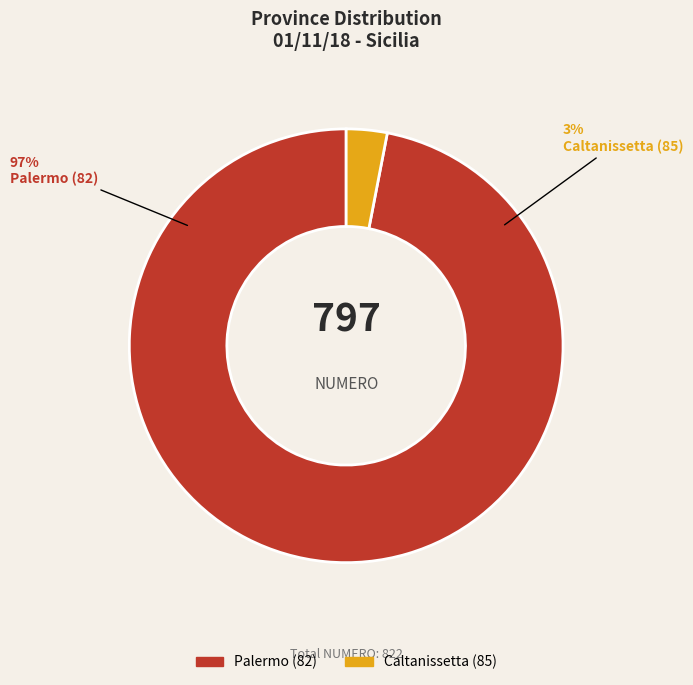

Which category has the smallest portion of the pie?

Caltanissetta (85)